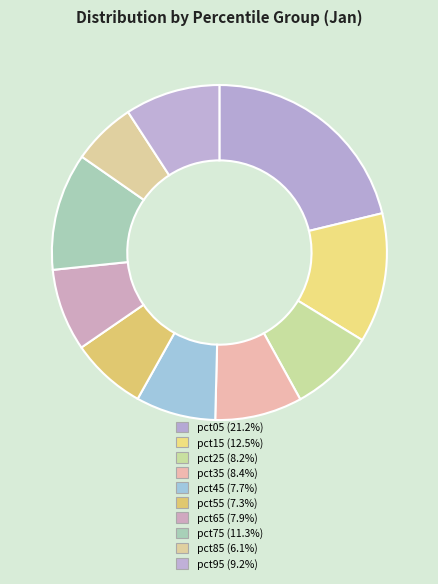

To the nearest percent, what is the difference between the pct15 and pct45 slice percentages?

5%